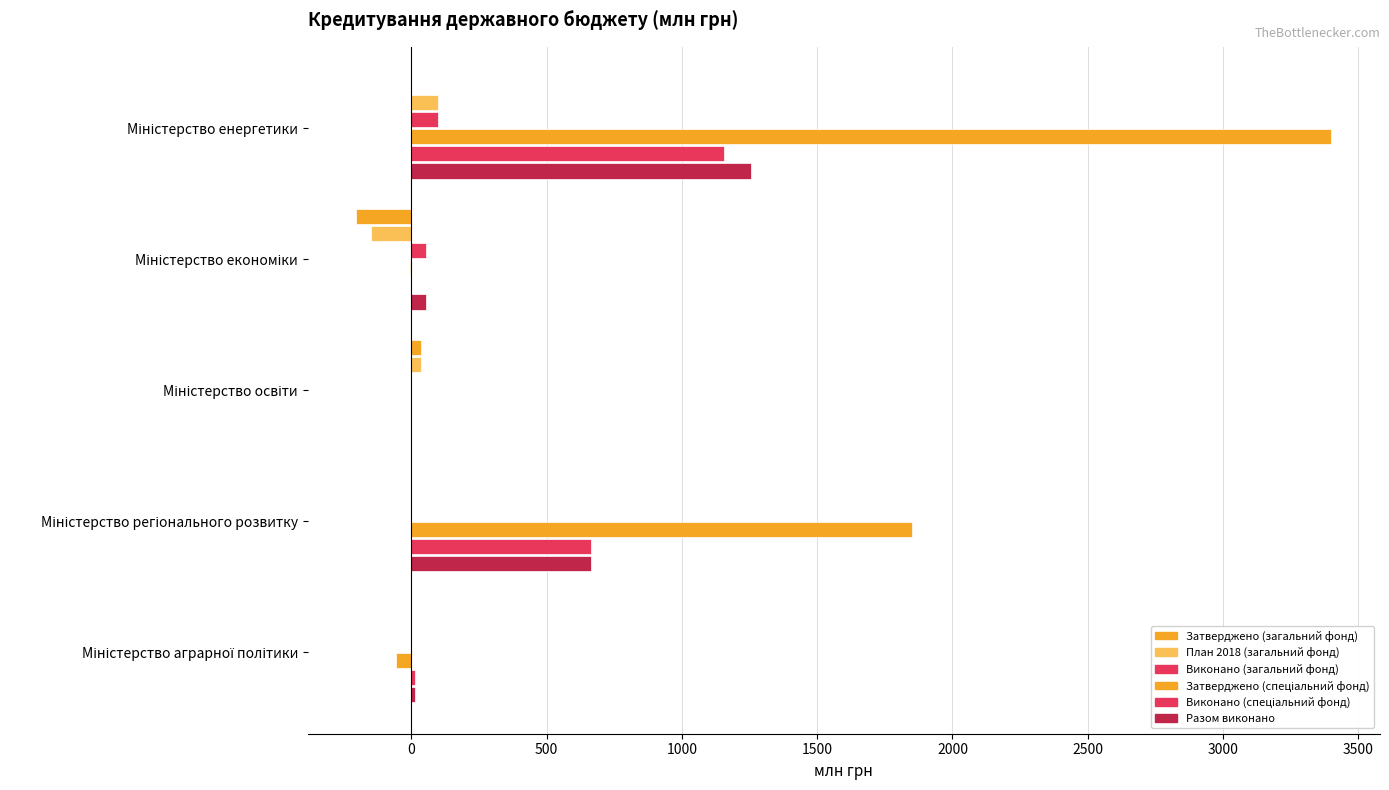

What is the difference between the maximum and minimum values in the Виконано (загальний фонд) series?

100.0